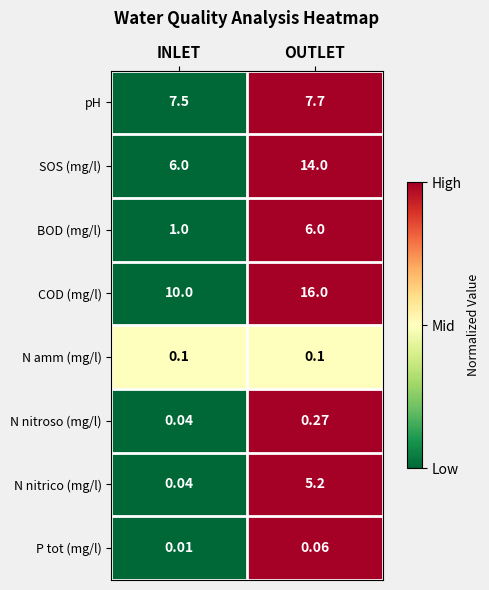

What is the total value across all series at INLET?

24.7